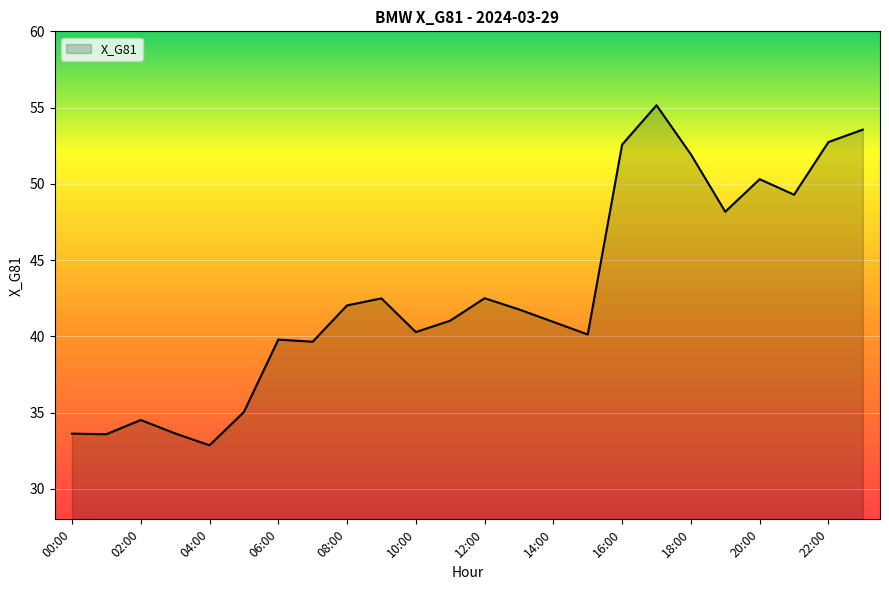

What is the minimum value shown in the chart?

32.9